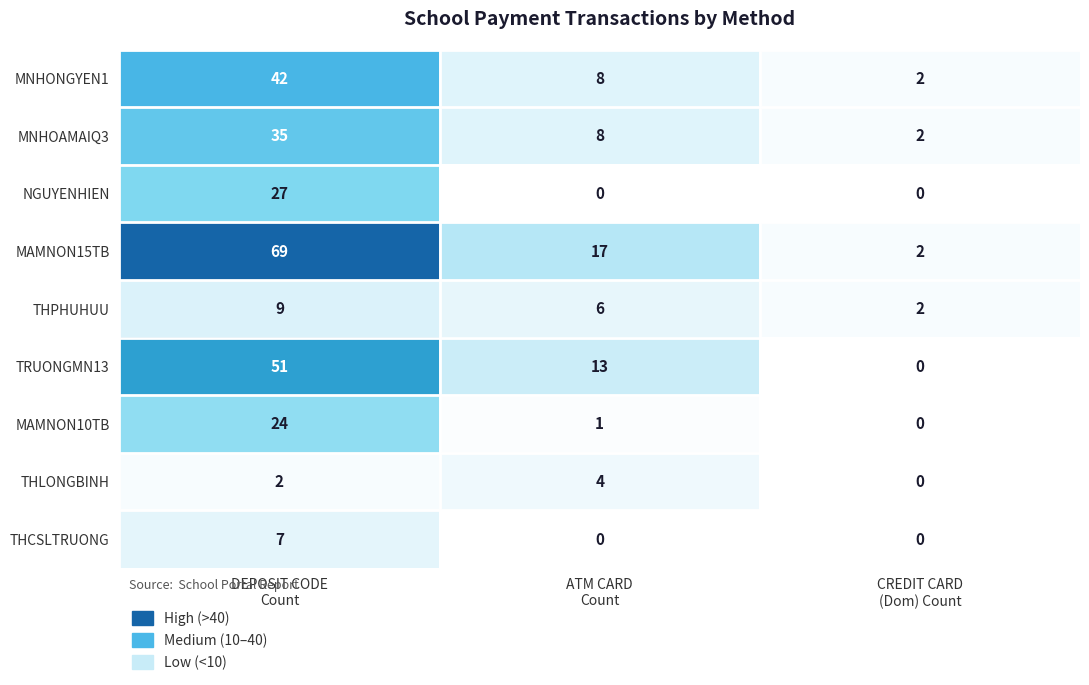

Reading left to right, list all the values displayed in this chart.

MNHONGYEN1: 42	8	2
MNHOAMAIQ3: 35	8	2
NGUYENHIEN: 27	0	0
MAMNON15TB: 69	17	2
THPHUHUU: 9	6	2
TRUONGMN13: 51	13	0
MAMNON10TB: 24	1	0
THLONGBINH: 2	4	0
THCSLTRUONG: 7	0	0